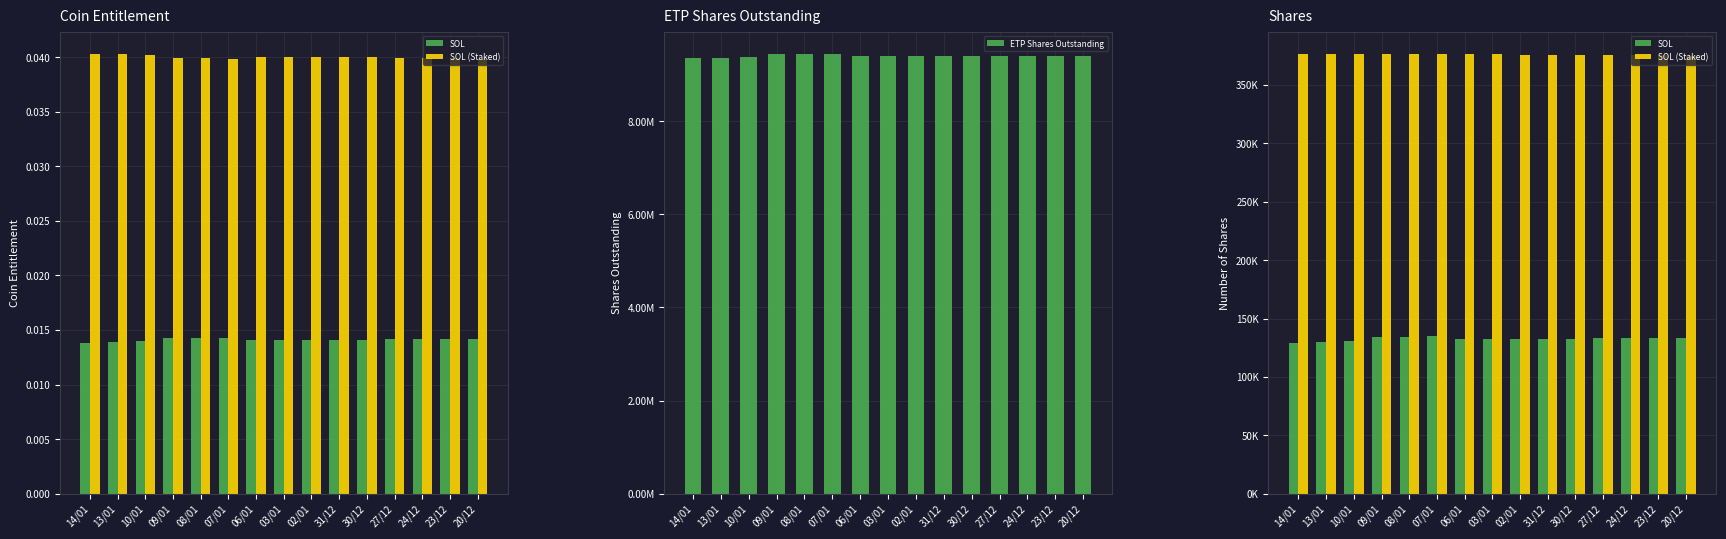

Reading left to right, list all the values displayed in this chart.

SOL: 14/01=129439.1	13/01=129908.0	10/01=130755.1	09/01=134272.3	08/01=134293.3	07/01=134963.7	06/01=132538.2	03/01=132581.2	02/01=132741.7	31/12=132352.2	30/12=132373.0	27/12=132992.7	24/12=133203.8	23/12=133075.7	20/12=133128.2
SOL (Staked): 14/01=376858.8	13/01=376716.2	10/01=376573.9	09/01=376431.0	08/01=376431.0	07/01=376431.0	06/01=376287.5	03/01=376144.2	02/01=375858.2	31/12=375858.2	30/12=375858.2	27/12=375571.2	24/12=375283.8	23/12=375283.8	20/12=375140.5
ETP Shares Outstanding: 14/01=9348000.0	13/01=9358000.0	10/01=9373000.0	09/01=9438000.0	08/01=9438000.0	07/01=9450000.0	06/01=9405000.0	03/01=9405000.0	02/01=9405000.0	31/12=9405000.0	30/12=9405000.0	27/12=9410000.0	24/12=9410000.0	23/12=9410000.0	20/12=9410000.0